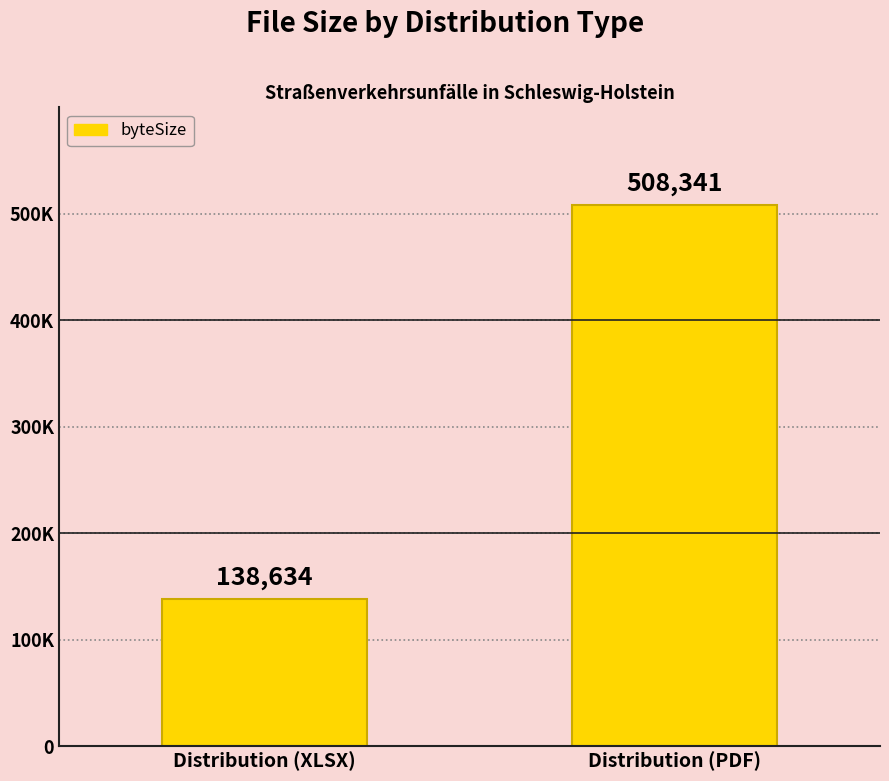

Does the chart contain any negative values?

No